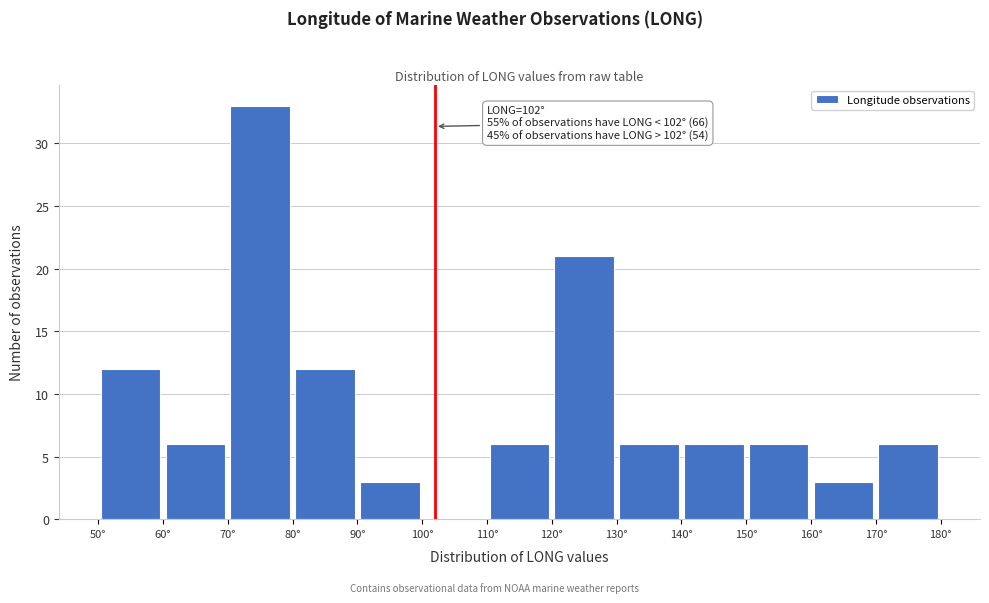

Over which range of the x-axis is the bar tallest?

70 to 80